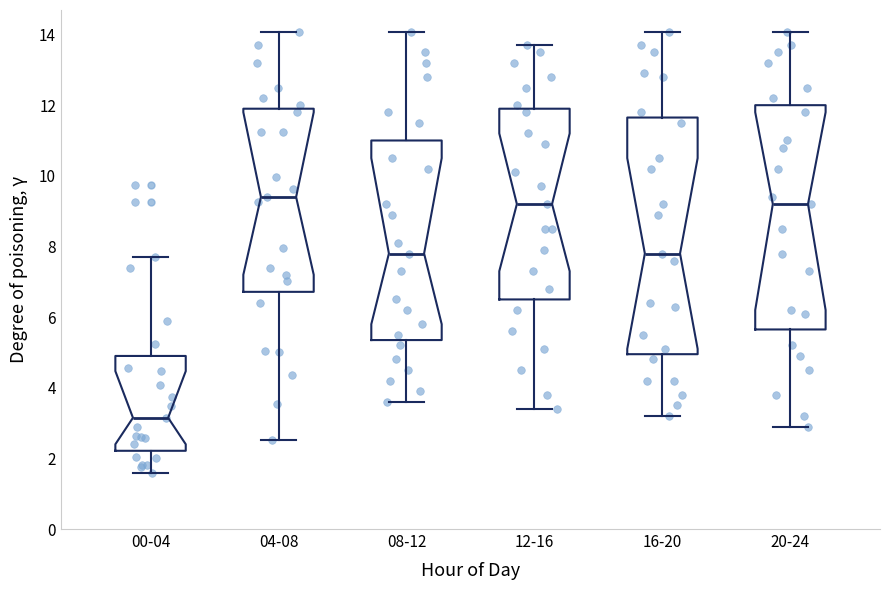

Comparing the boxes themselves (not the whiskers), which one is the tallest?

16-20